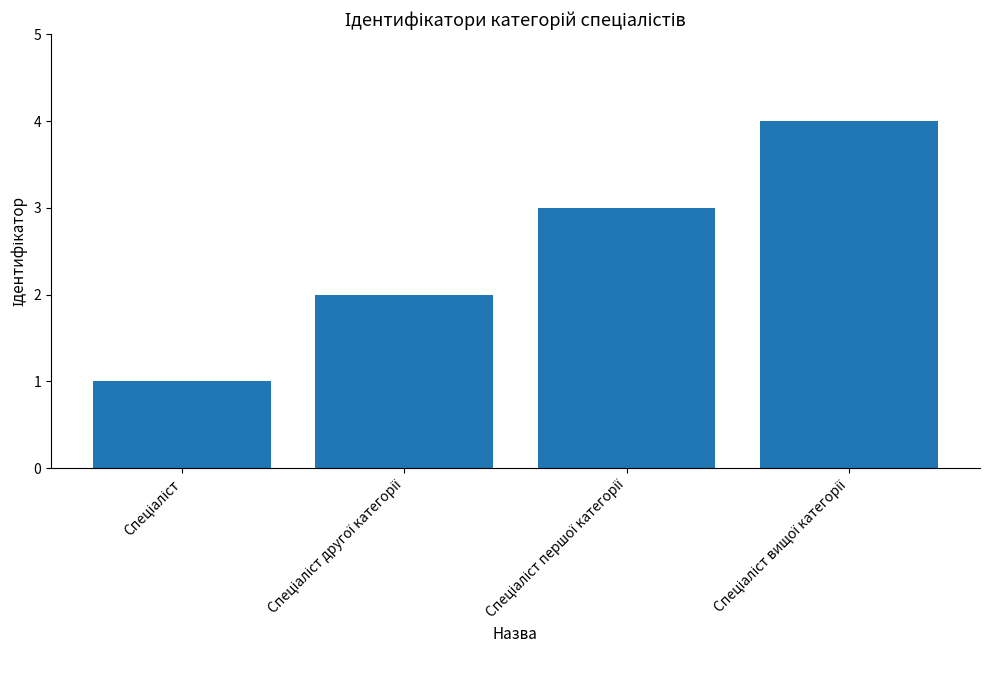

What is the difference between the maximum and minimum values?

3